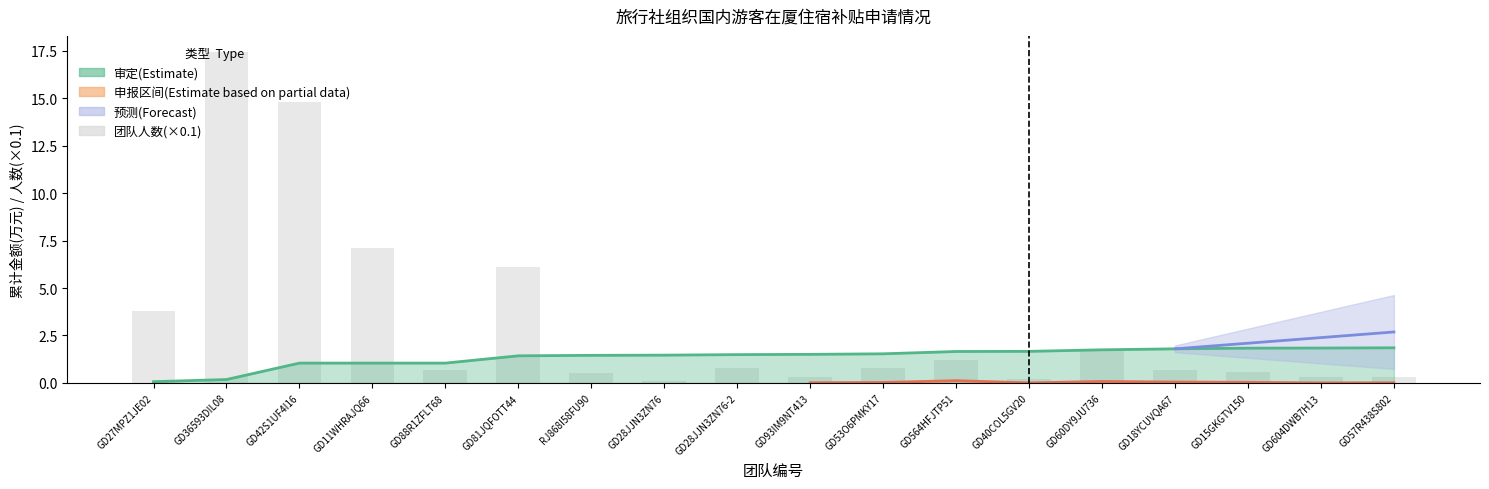

Between GD53O6PMKY17 and GD42S1UF4I16, which is larger?

GD42S1UF4I16